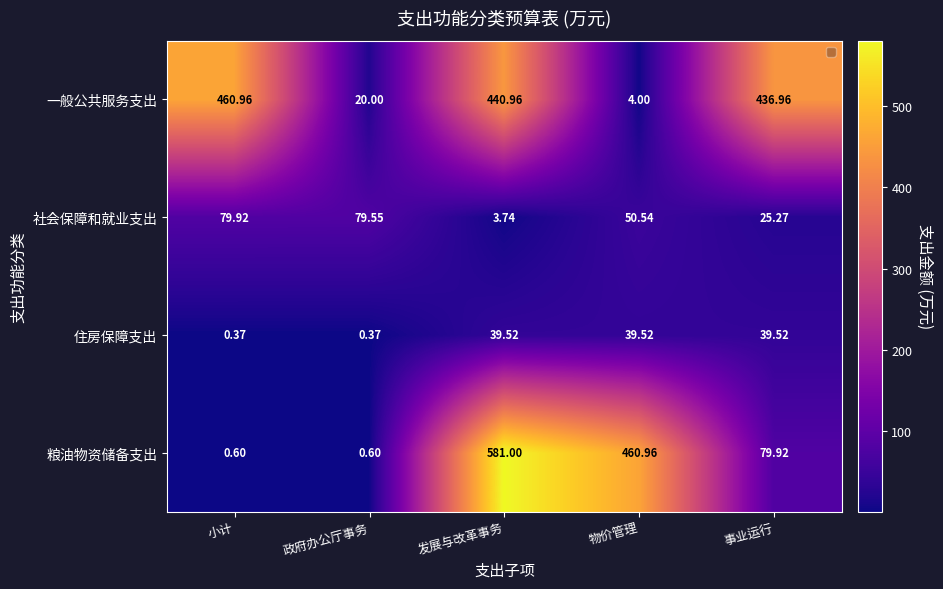

At 小计, list the series in order from smallest to largest.

住房保障支出, 粮油物资储备支出, 社会保障和就业支出, 一般公共服务支出